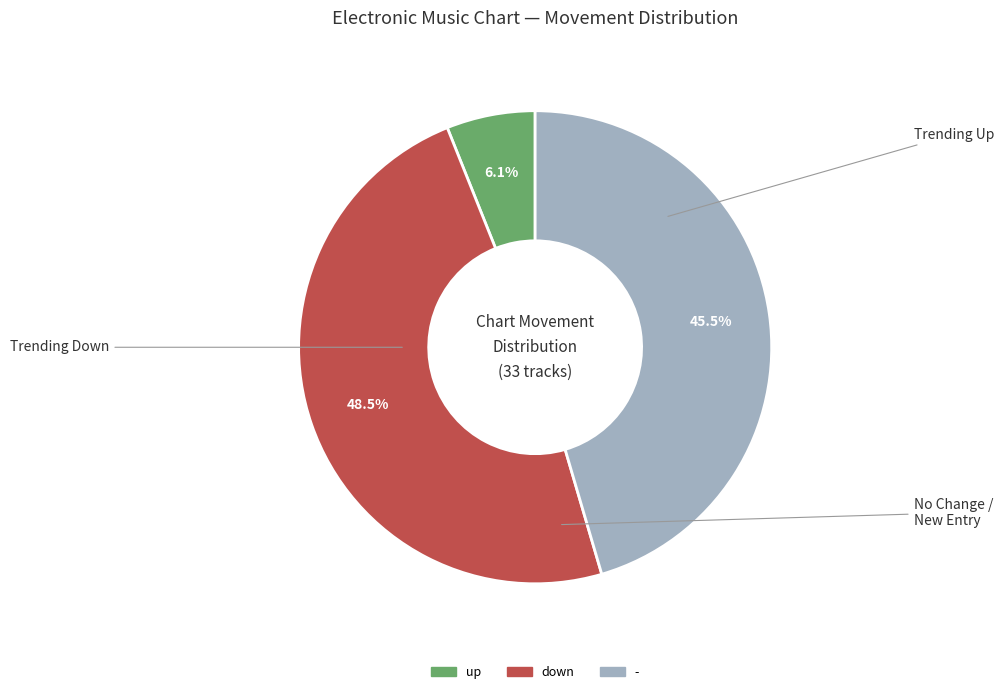

Which category has the biggest portion of the pie?

down